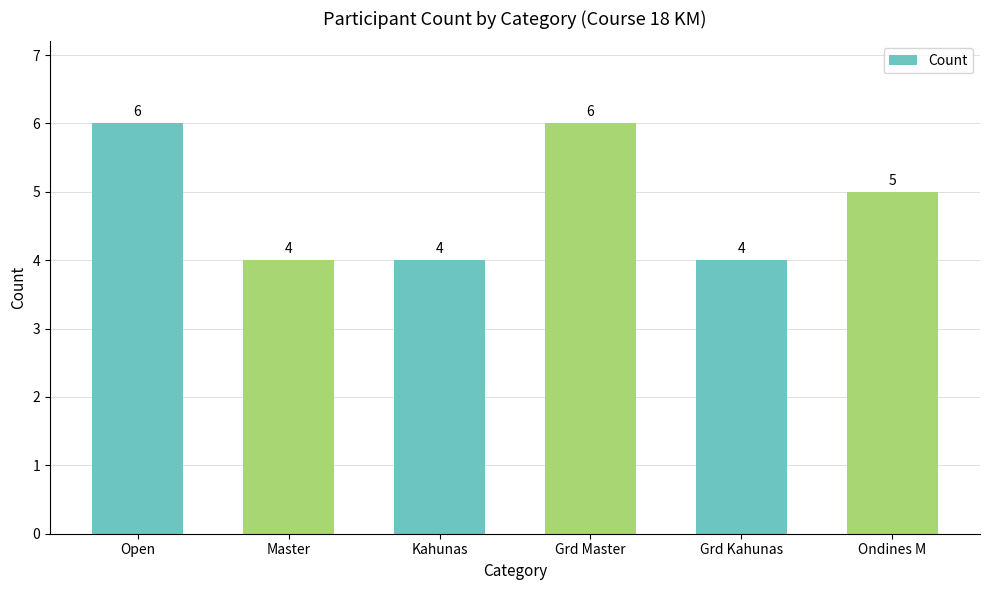

Reading left to right, list all the values displayed in this chart.

Open=6	Master=4	Kahunas=4	Grd Master=6	Grd Kahunas=4	Ondines M=5